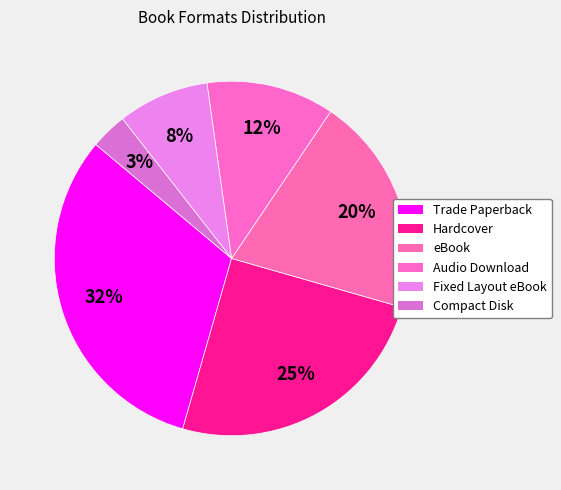

Rank the categories by value from lowest to highest.

Compact Disk, Fixed Layout eBook, Audio Download, eBook, Hardcover, Trade Paperback